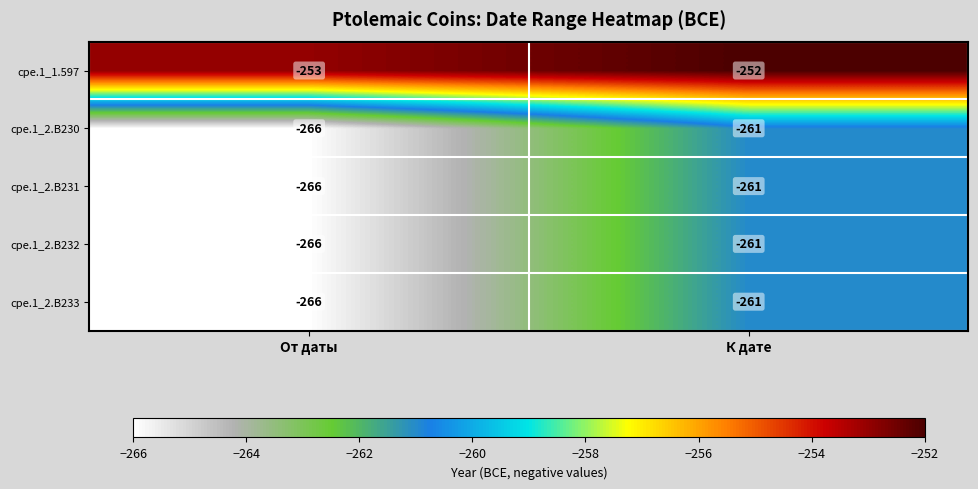

Which label corresponds to the largest value in the chart?

К дате